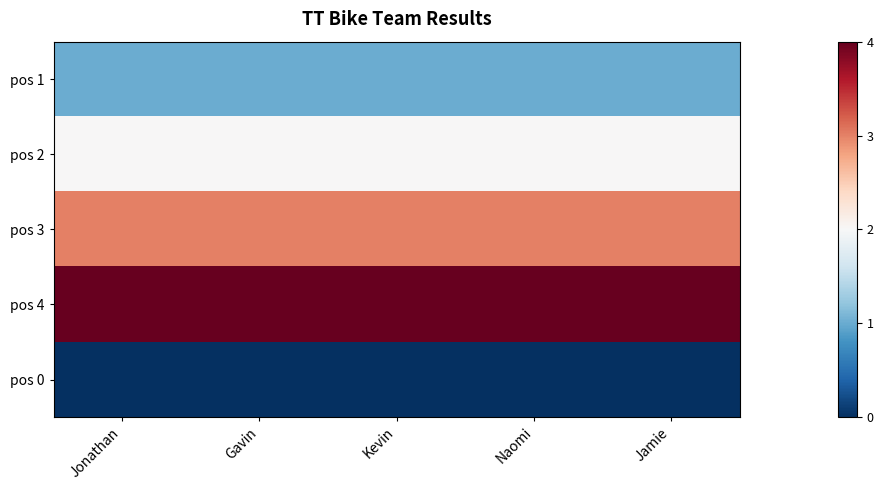

What is the difference between the highest and lowest values at Jamie?

4